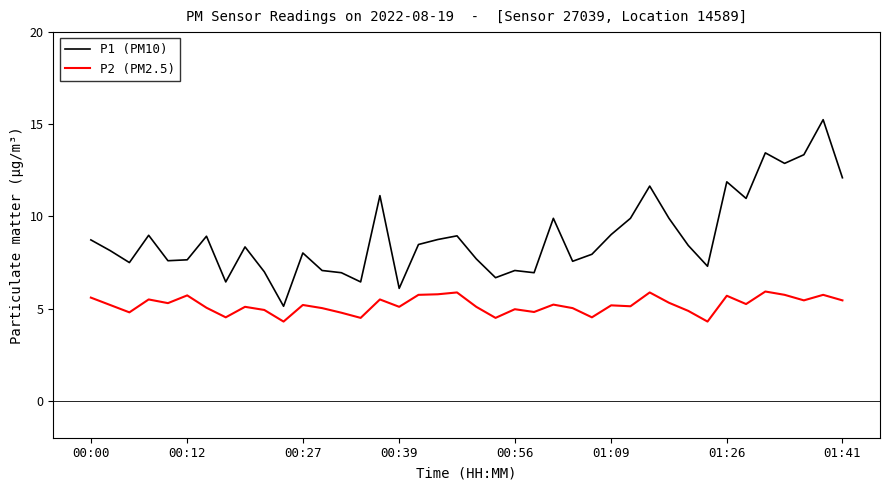

Which series has the largest range (max minus min)?

P1 (PM10)